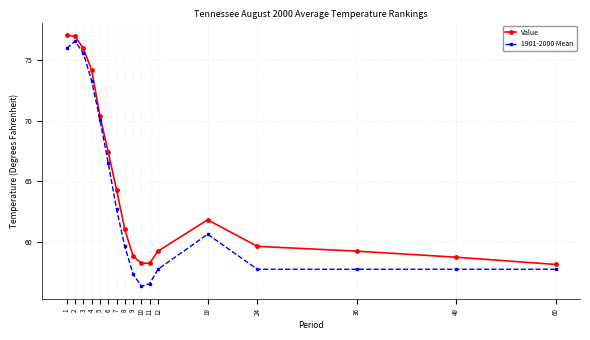

What is the value of the Value point at the 5th from the left?

70.4